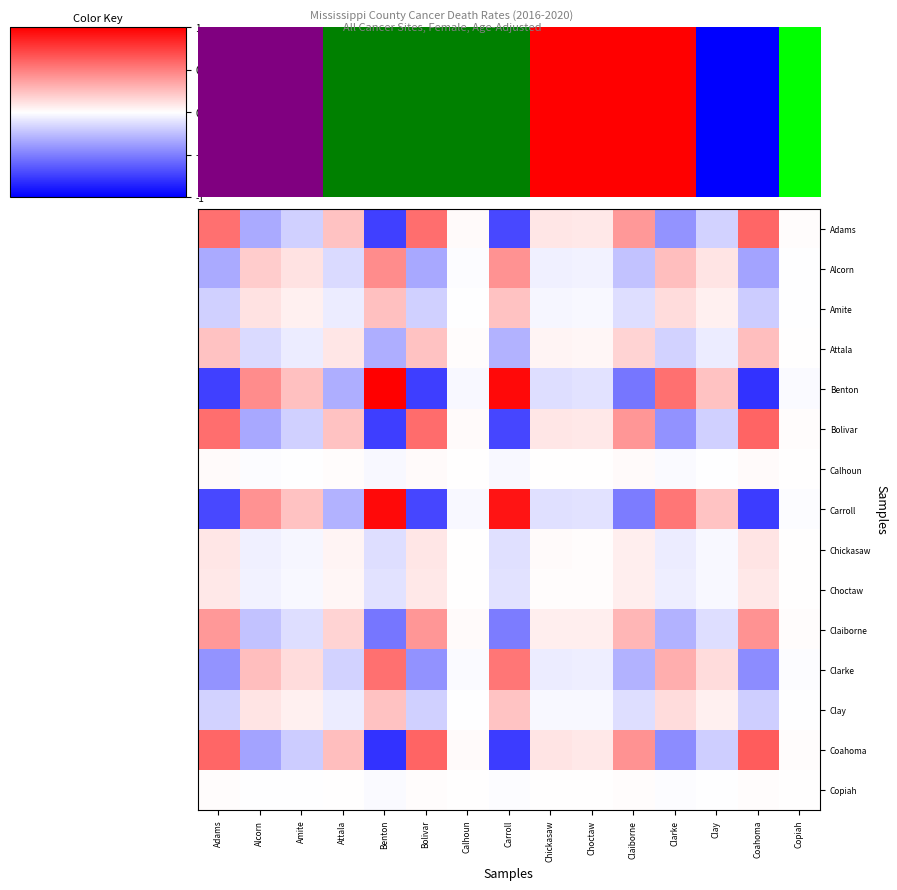

Reading left to right, transcribe all the data shown in this chart.

Adams: Adams=0.6	Alcorn=-0.3	Amite=-0.2	Attala=0.2	Benton=-0.7	Bolivar=0.6	Calhoun=0.0	Carroll=-0.7	Chickasaw=0.1	Choctaw=0.1	Claiborne=0.4	Clarke=-0.4	Clay=-0.2	Coahoma=0.6	Copiah=0.0
Alcorn: Adams=-0.3	Alcorn=0.2	Amite=0.1	Attala=-0.1	Benton=0.4	Bolivar=-0.3	Calhoun=-0.0	Carroll=0.4	Chickasaw=-0.1	Choctaw=-0.1	Claiborne=-0.2	Clarke=0.3	Clay=0.1	Coahoma=-0.4	Copiah=-0.0
Amite: Adams=-0.2	Alcorn=0.1	Amite=0.1	Attala=-0.1	Benton=0.2	Bolivar=-0.2	Calhoun=-0.0	Carroll=0.2	Chickasaw=-0.0	Choctaw=-0.0	Claiborne=-0.1	Clarke=0.1	Clay=0.1	Coahoma=-0.2	Copiah=-0.0
Attala: Adams=0.2	Alcorn=-0.1	Amite=-0.1	Attala=0.1	Benton=-0.3	Bolivar=0.2	Calhoun=0.0	Carroll=-0.3	Chickasaw=0.0	Choctaw=0.0	Claiborne=0.2	Clarke=-0.2	Clay=-0.1	Coahoma=0.3	Copiah=0.0
Benton: Adams=-0.7	Alcorn=0.4	Amite=0.2	Attala=-0.3	Benton=1.0	Bolivar=-0.8	Calhoun=-0.0	Carroll=1.0	Chickasaw=-0.1	Choctaw=-0.1	Claiborne=-0.5	Clarke=0.6	Clay=0.2	Coahoma=-0.8	Copiah=-0.0
Bolivar: Adams=0.6	Alcorn=-0.3	Amite=-0.2	Attala=0.2	Benton=-0.8	Bolivar=0.6	Calhoun=0.0	Carroll=-0.7	Chickasaw=0.1	Choctaw=0.1	Claiborne=0.4	Clarke=-0.4	Clay=-0.2	Coahoma=0.6	Copiah=0.0
Calhoun: Adams=0.0	Alcorn=-0.0	Amite=-0.0	Attala=0.0	Benton=-0.0	Bolivar=0.0	Calhoun=0.0	Carroll=-0.0	Chickasaw=0.0	Choctaw=0.0	Claiborne=0.0	Clarke=-0.0	Clay=-0.0	Coahoma=0.0	Copiah=0.0
Carroll: Adams=-0.7	Alcorn=0.4	Amite=0.2	Attala=-0.3	Benton=1.0	Bolivar=-0.7	Calhoun=-0.0	Carroll=0.9	Chickasaw=-0.1	Choctaw=-0.1	Claiborne=-0.5	Clarke=0.5	Clay=0.2	Coahoma=-0.8	Copiah=-0.0
Chickasaw: Adams=0.1	Alcorn=-0.1	Amite=-0.0	Attala=0.0	Benton=-0.1	Bolivar=0.1	Calhoun=0.0	Carroll=-0.1	Chickasaw=0.0	Choctaw=0.0	Claiborne=0.1	Clarke=-0.1	Clay=-0.0	Coahoma=0.1	Copiah=0.0
Choctaw: Adams=0.1	Alcorn=-0.1	Amite=-0.0	Attala=0.0	Benton=-0.1	Bolivar=0.1	Calhoun=0.0	Carroll=-0.1	Chickasaw=0.0	Choctaw=0.0	Claiborne=0.1	Clarke=-0.1	Clay=-0.0	Coahoma=0.1	Copiah=0.0
Claiborne: Adams=0.4	Alcorn=-0.2	Amite=-0.1	Attala=0.2	Benton=-0.5	Bolivar=0.4	Calhoun=0.0	Carroll=-0.5	Chickasaw=0.1	Choctaw=0.1	Claiborne=0.3	Clarke=-0.3	Clay=-0.1	Coahoma=0.4	Copiah=0.0
Clarke: Adams=-0.4	Alcorn=0.3	Amite=0.1	Attala=-0.2	Benton=0.6	Bolivar=-0.4	Calhoun=-0.0	Carroll=0.5	Chickasaw=-0.1	Choctaw=-0.1	Claiborne=-0.3	Clarke=0.3	Clay=0.1	Coahoma=-0.4	Copiah=-0.0
Clay: Adams=-0.2	Alcorn=0.1	Amite=0.1	Attala=-0.1	Benton=0.2	Bolivar=-0.2	Calhoun=-0.0	Carroll=0.2	Chickasaw=-0.0	Choctaw=-0.0	Claiborne=-0.1	Clarke=0.1	Clay=0.1	Coahoma=-0.2	Copiah=-0.0
Coahoma: Adams=0.6	Alcorn=-0.4	Amite=-0.2	Attala=0.3	Benton=-0.8	Bolivar=0.6	Calhoun=0.0	Carroll=-0.8	Chickasaw=0.1	Choctaw=0.1	Claiborne=0.4	Clarke=-0.4	Clay=-0.2	Coahoma=0.6	Copiah=0.0
Copiah: Adams=0.0	Alcorn=-0.0	Amite=-0.0	Attala=0.0	Benton=-0.0	Bolivar=0.0	Calhoun=0.0	Carroll=-0.0	Chickasaw=0.0	Choctaw=0.0	Claiborne=0.0	Clarke=-0.0	Clay=-0.0	Coahoma=0.0	Copiah=0.0